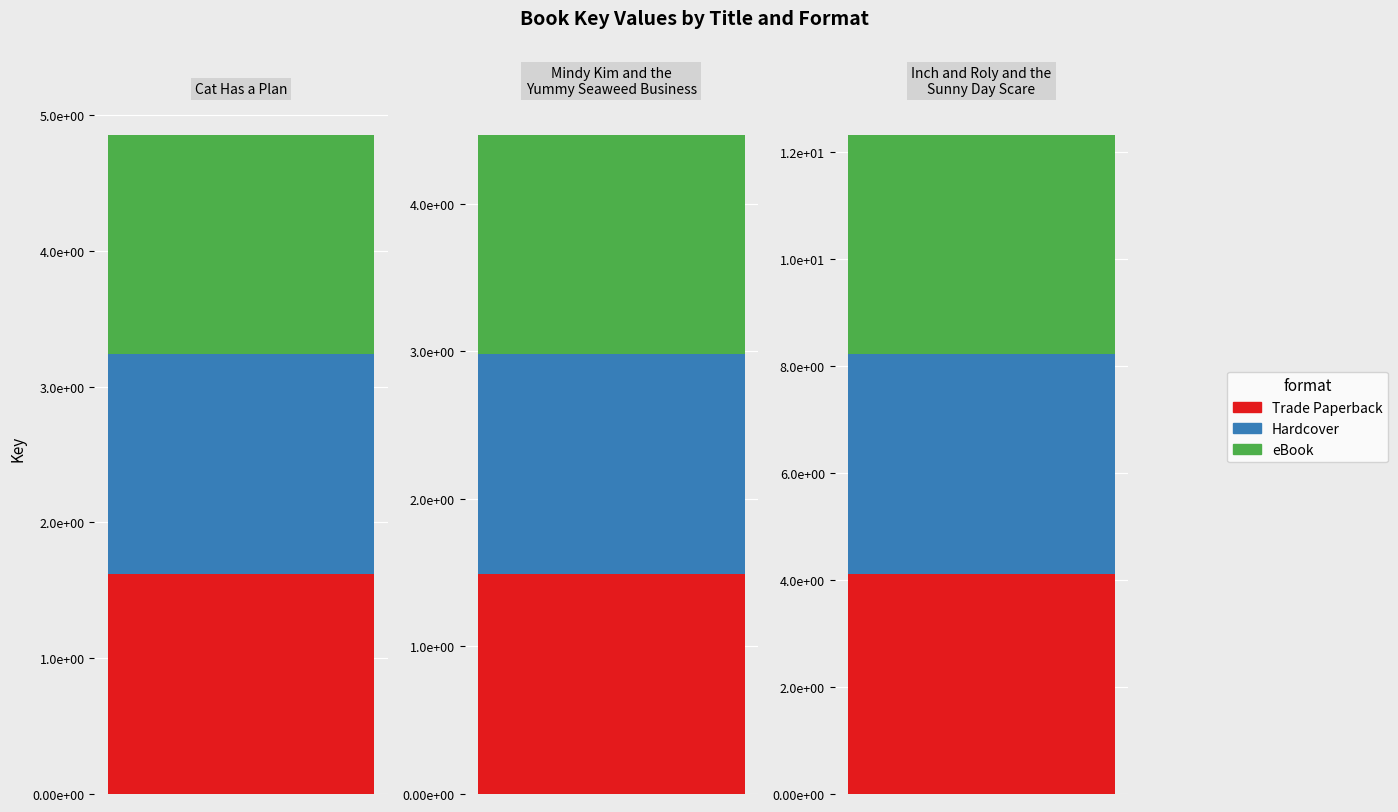

How many groups of bars are there?

3